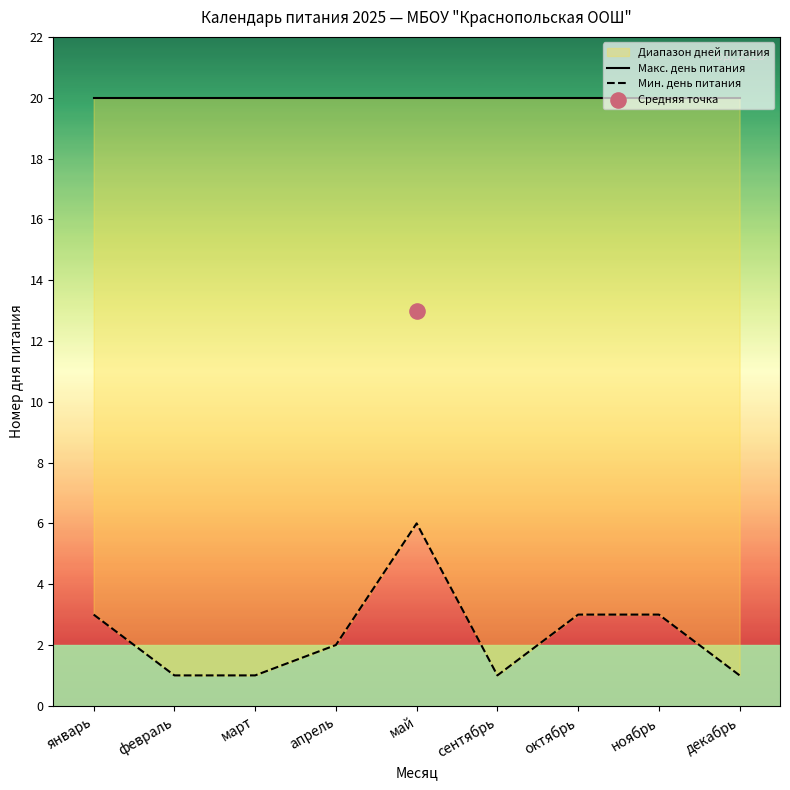

Which series contains the lowest Y value?

Мин. день питания